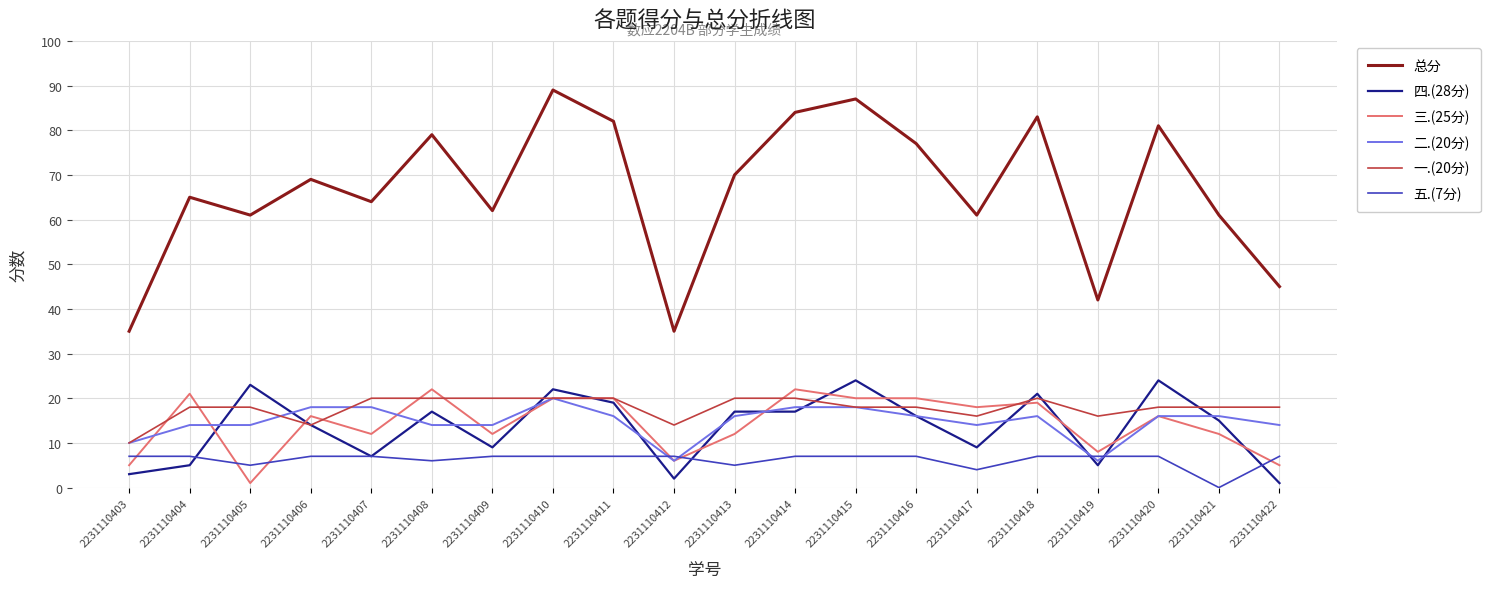

True or false: 总分 has a value of 133 at 2231110416.

False